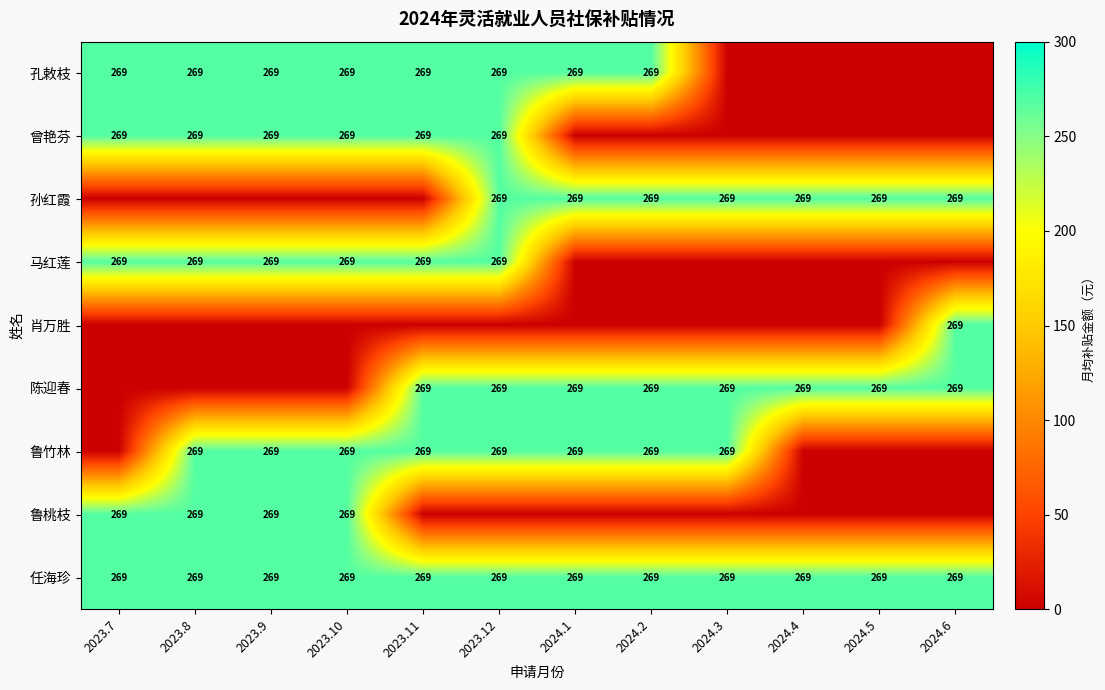

Which category has the highest value across all series?

2023.7